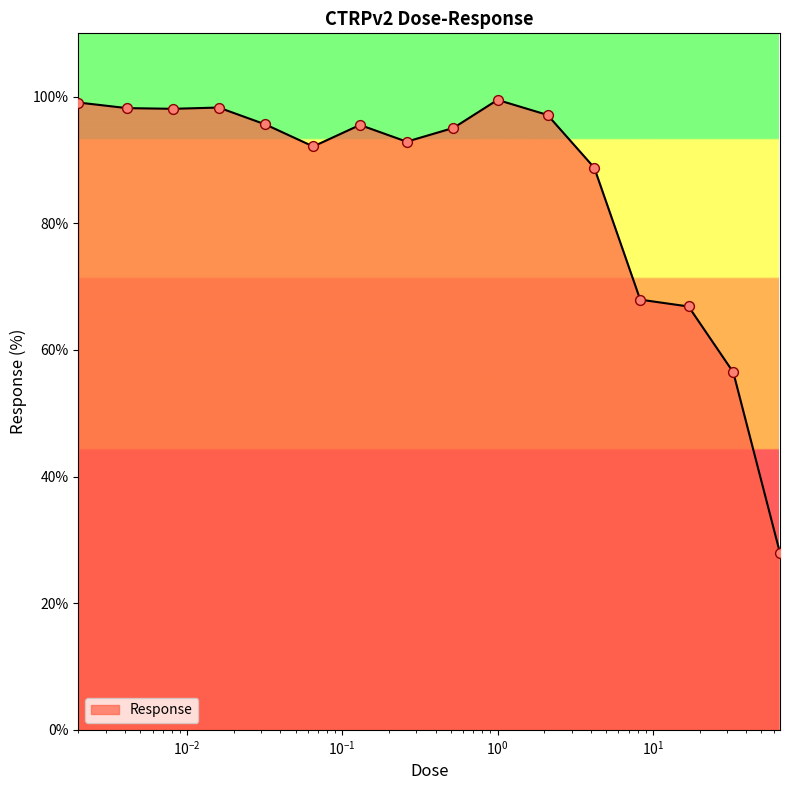

What is the minimum value shown in the chart?

27.9